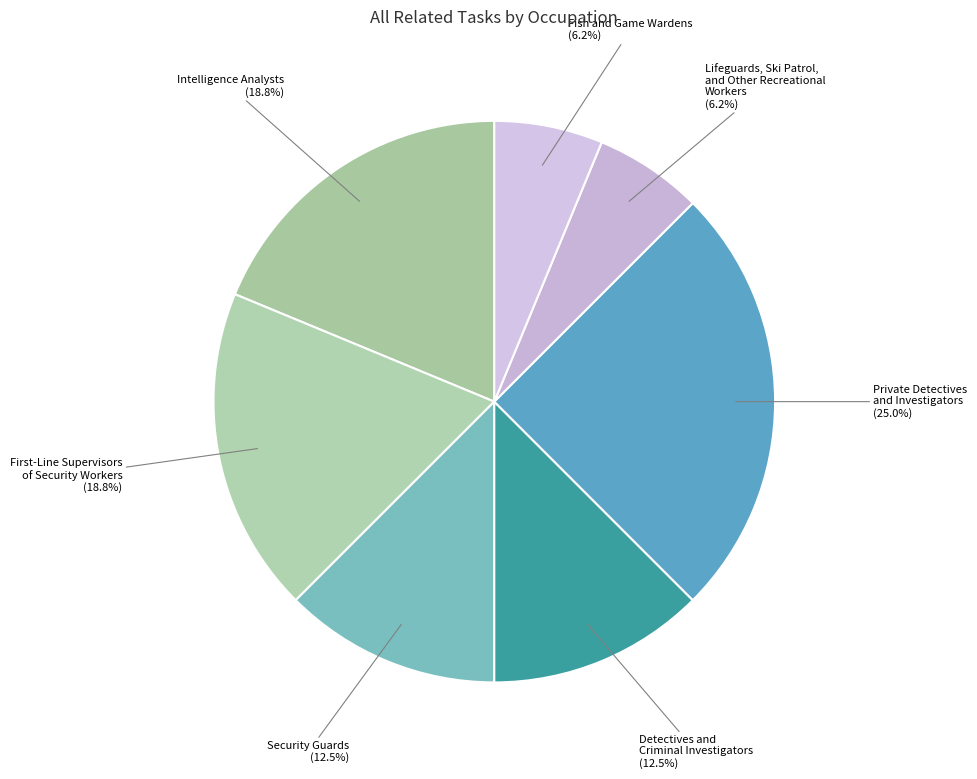

Is it true that Detectives and Criminal Investigators is 1% of the pie?

False